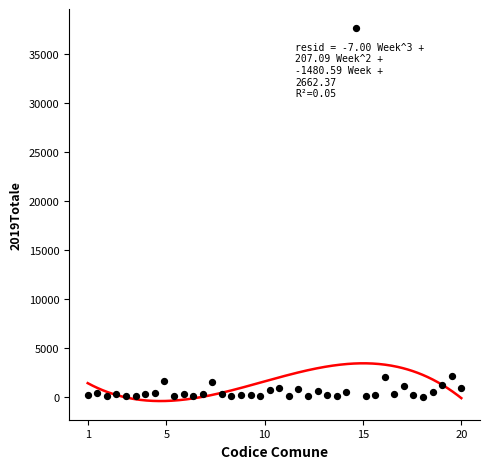

What is the range of Y values (max minus min)?

37698